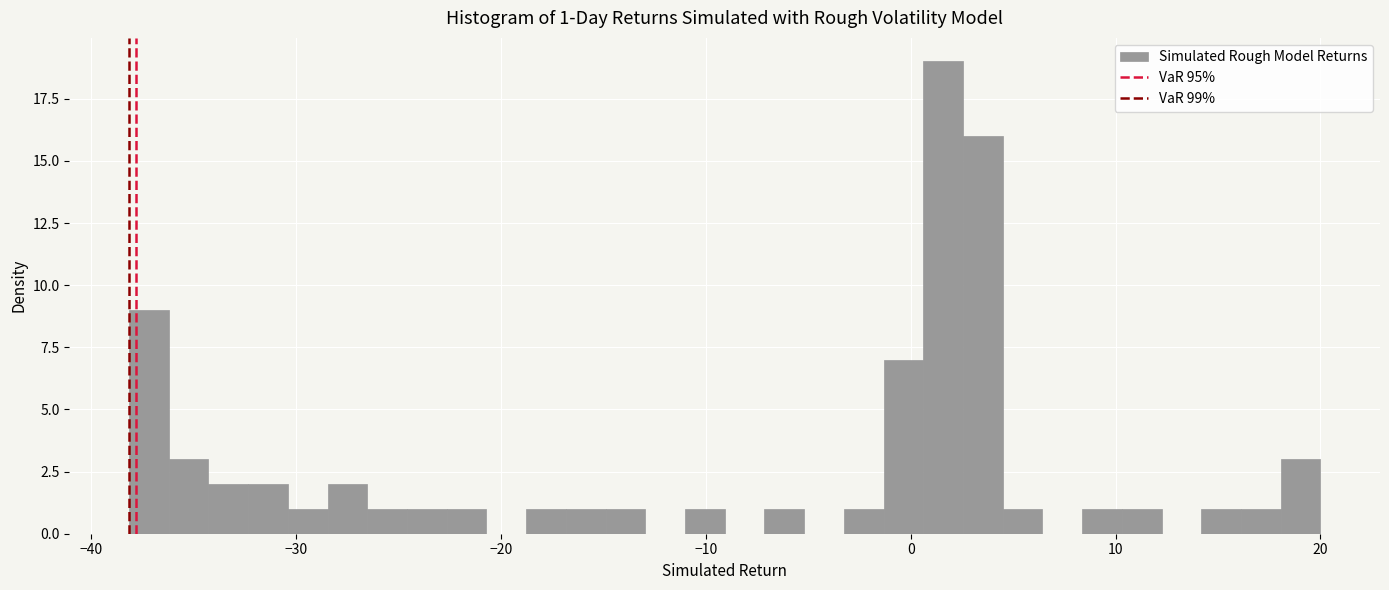

Read against the x-axis, roughly where is the centre of the tallest bar?

2